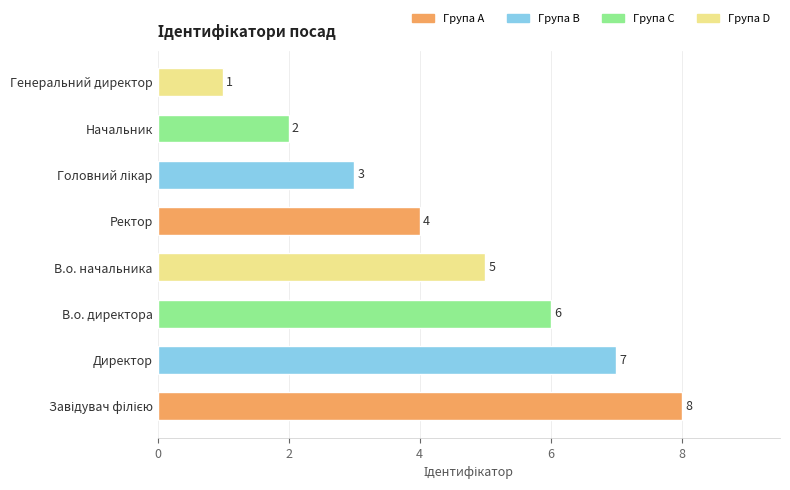

What is the sum of all values?

36